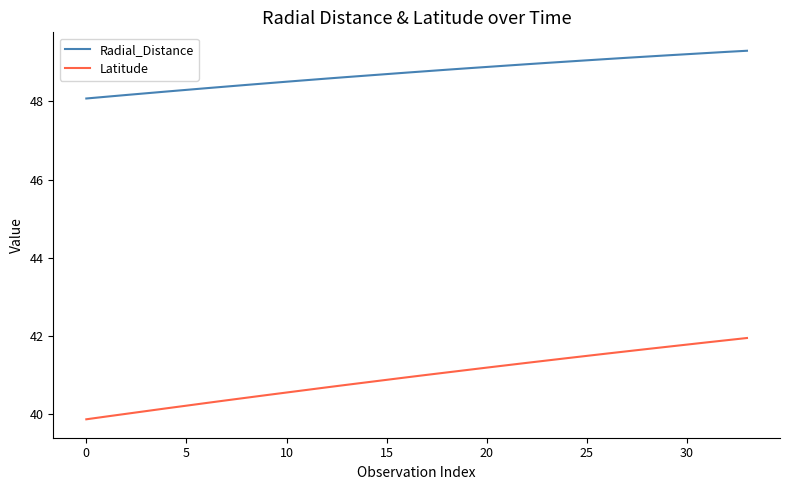

Which series has the largest total across all categories?

Radial_Distance